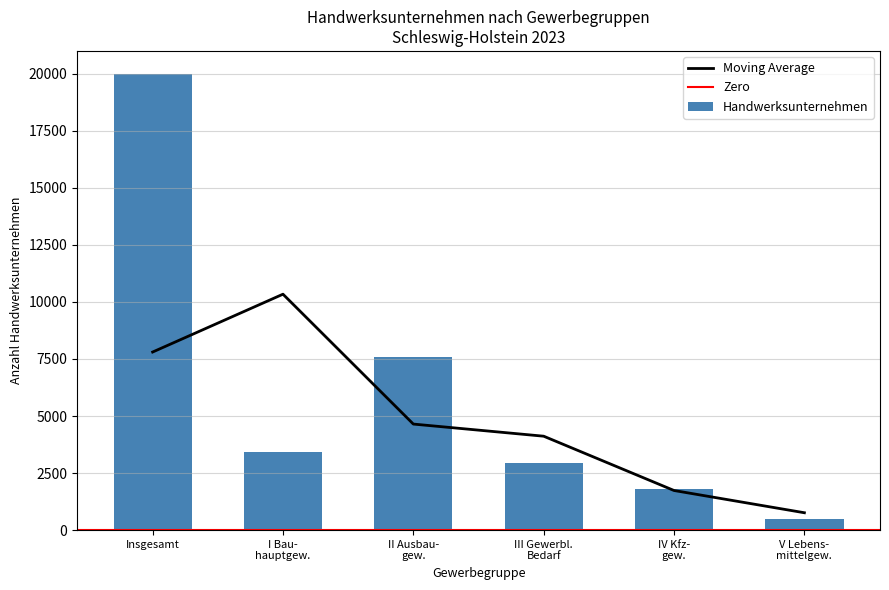

How many data points are above 3413?

2